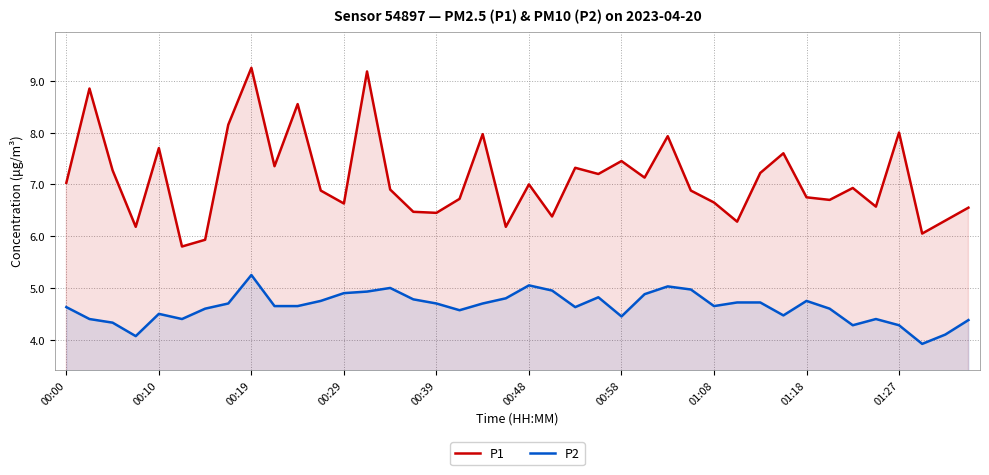

True or false: P1 and P2 cross at least once.

False